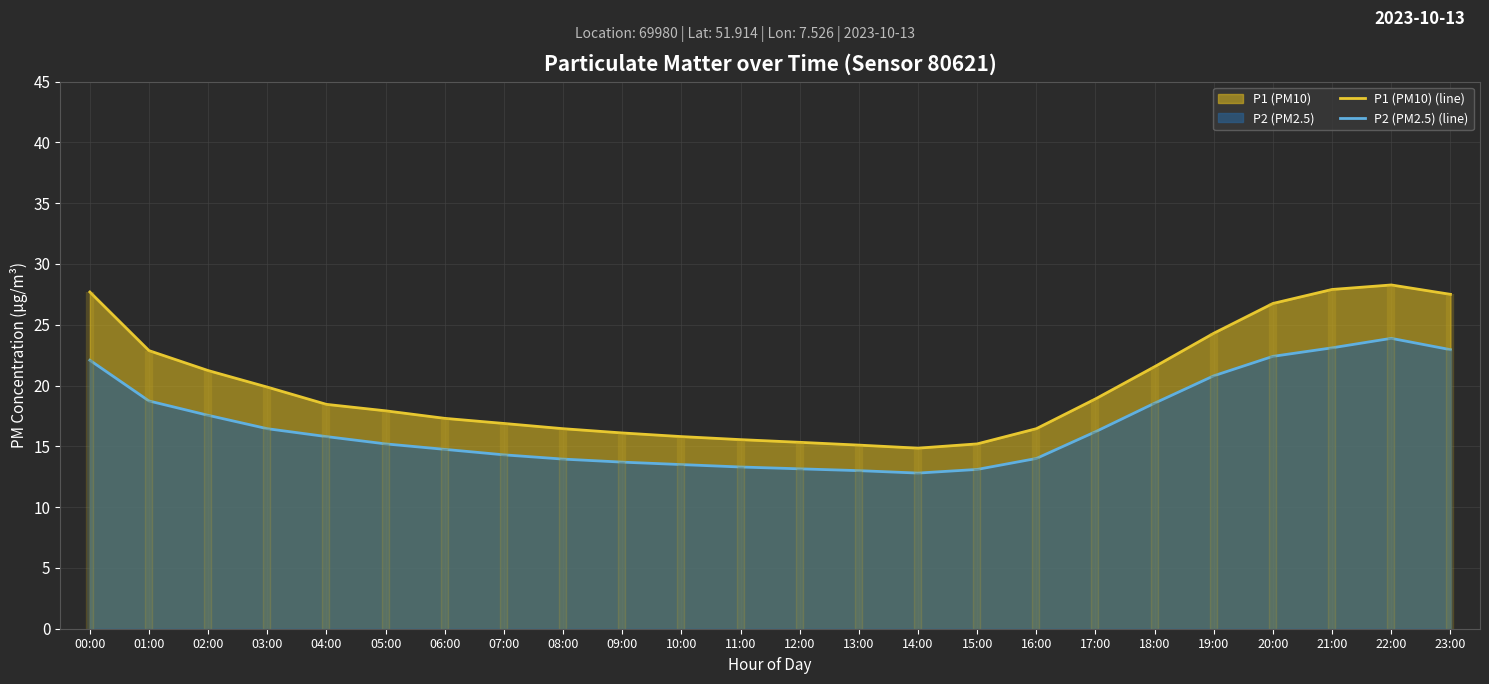

True or false: P1 (PM10) (line) and P2 (PM2.5) (line) cross at least once.

False